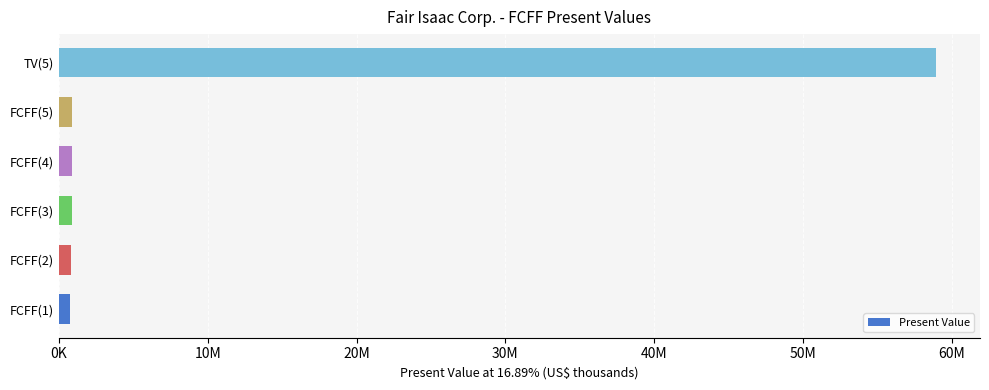

What is the difference between the maximum and second lowest values?

58137612